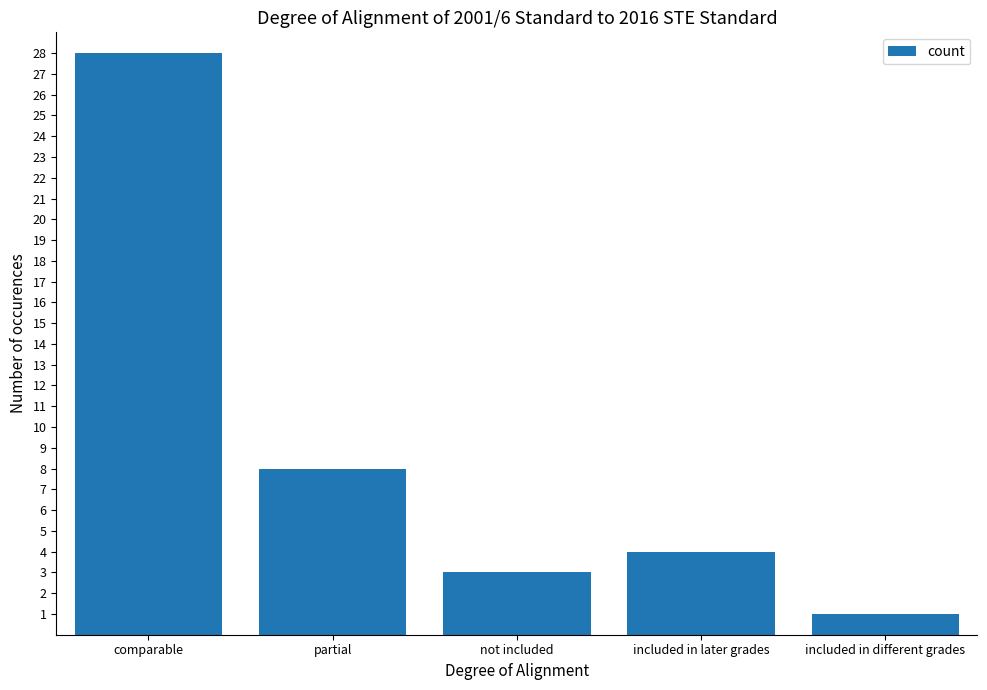

What is the greatest value displayed?

28